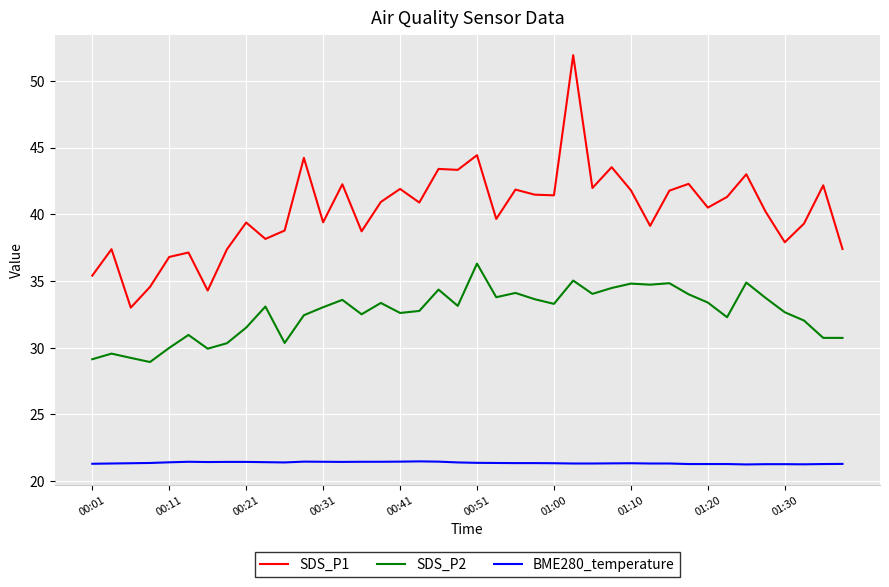

What is the difference between the maximum and minimum values in the SDS_P2 series?

7.4